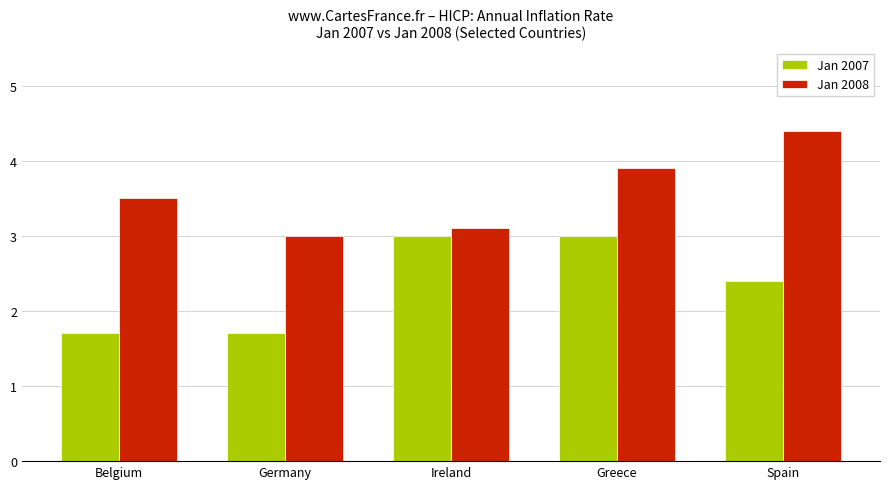

What is the lowest value of the Jan 2008 series?

3.0